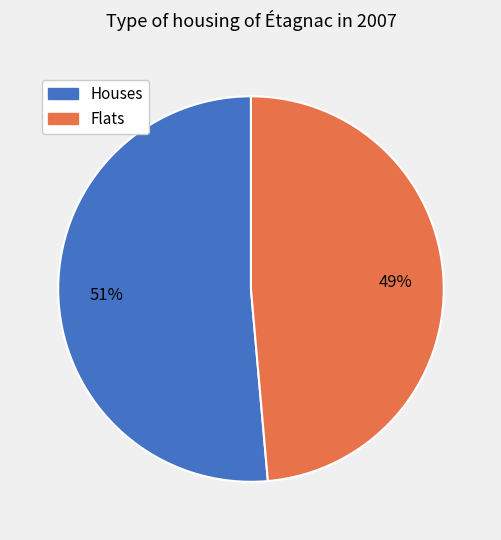

To the nearest percent, what is the average slice percentage?

50%